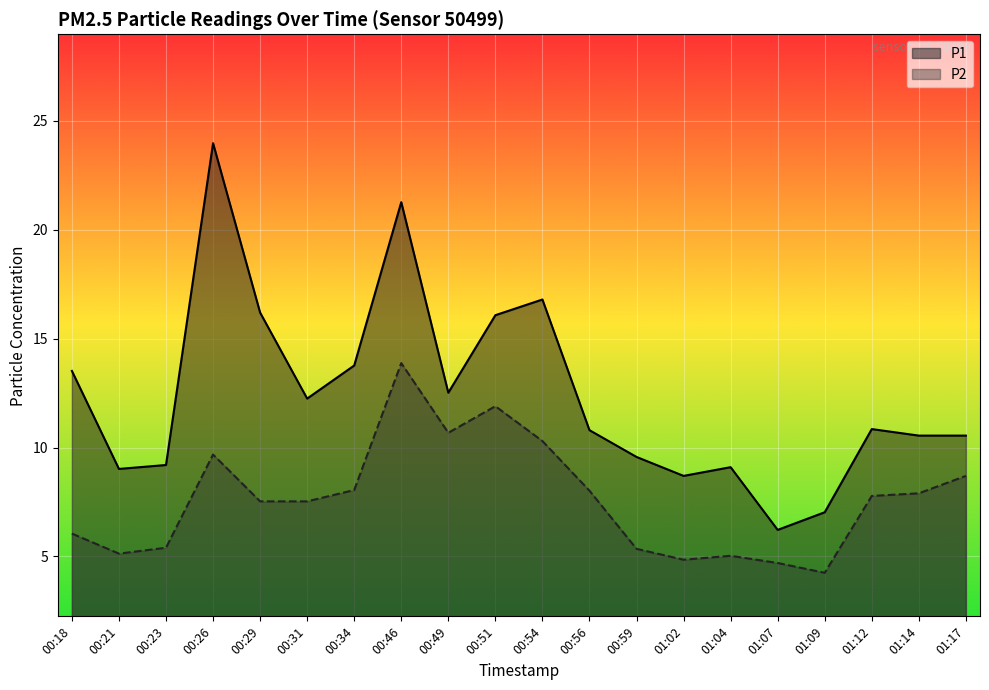

True or false: P2 and P1 intersect in this chart.

False